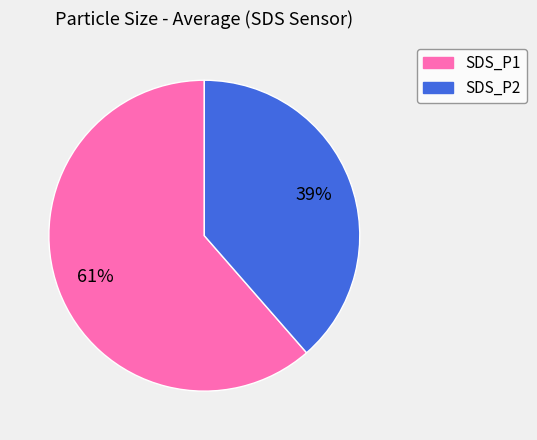

How many segments does this pie chart have?

2